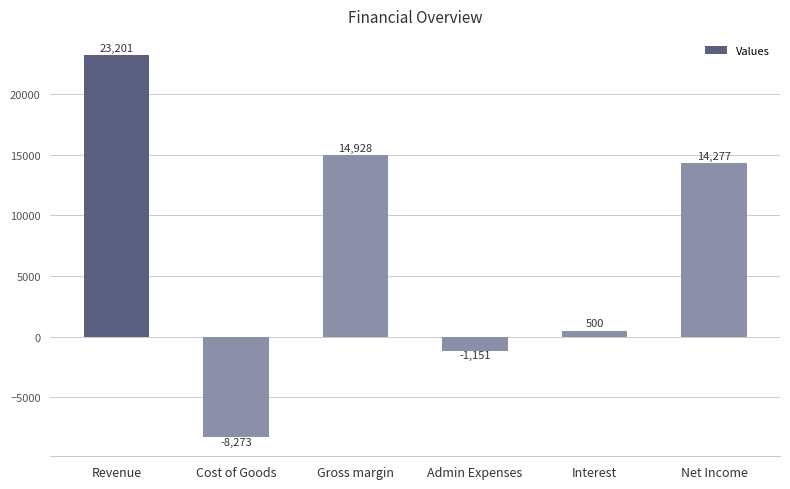

What is the value of the 5th bar from the left?

500